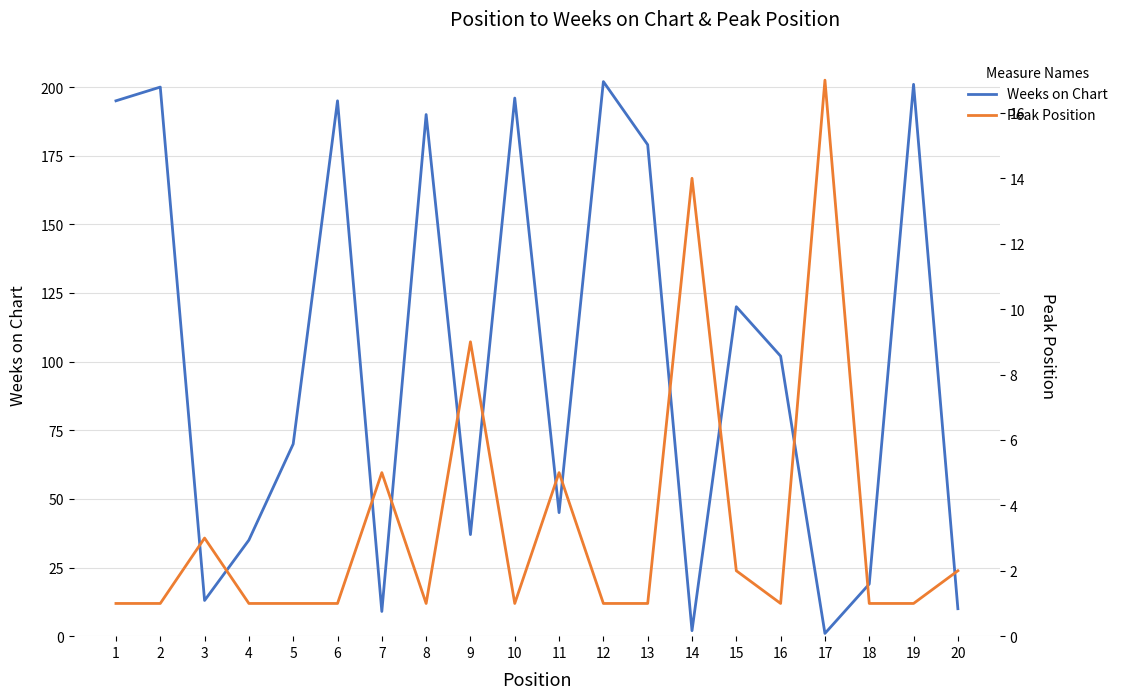

At which label is Weeks on Chart closest to 101?

16